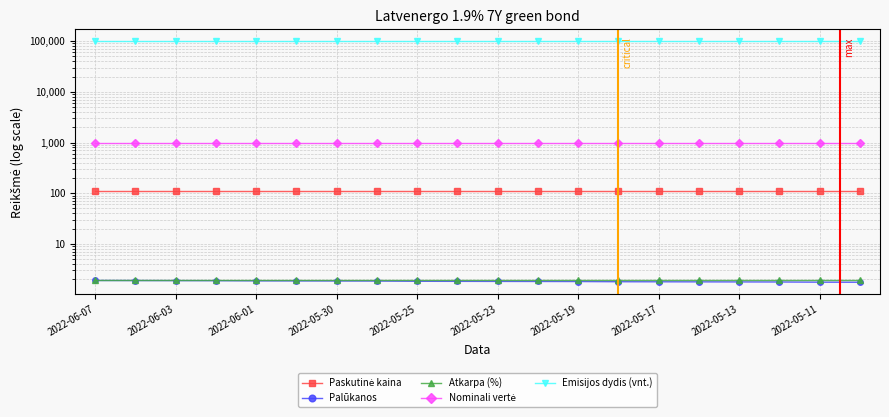

What is the minimum value for Emisijos dydis (vnt.)?

100000.0